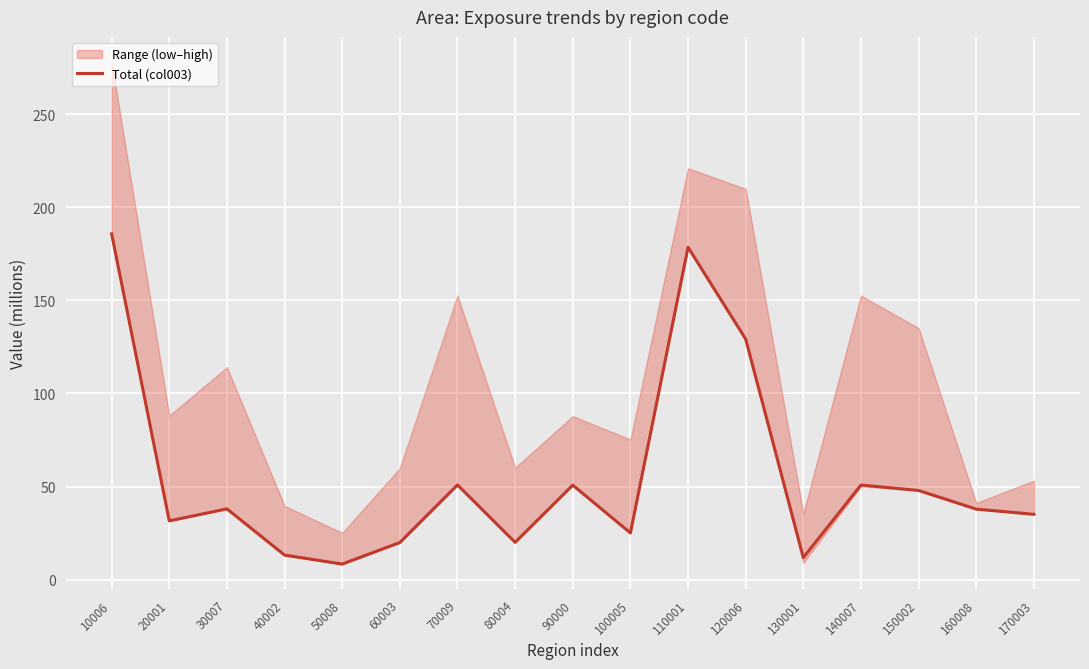

Approximately how many times larger is the value at 110001 compared to 150002?

3.7